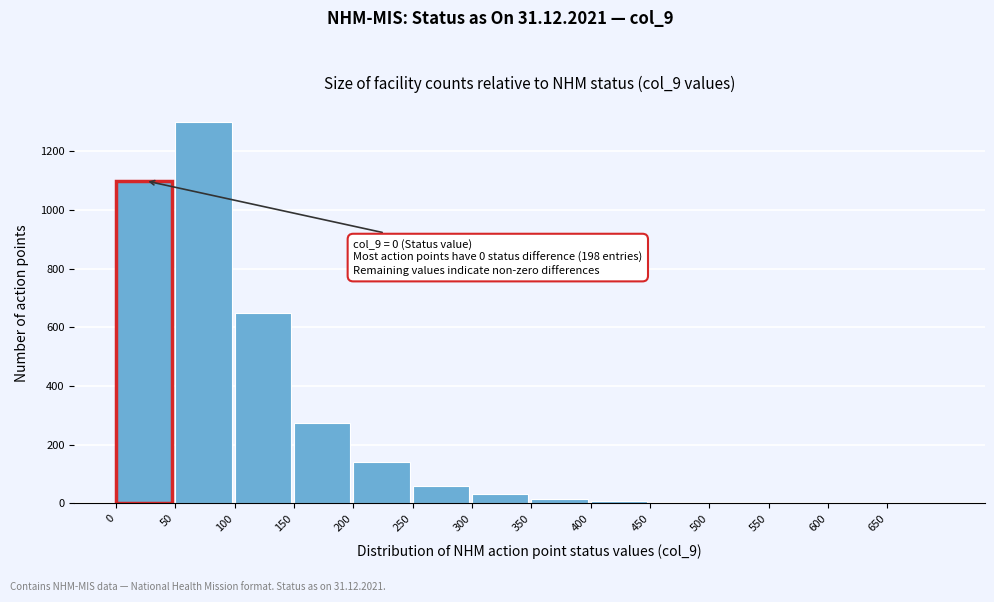

Which label corresponds to the largest value in the chart?

50